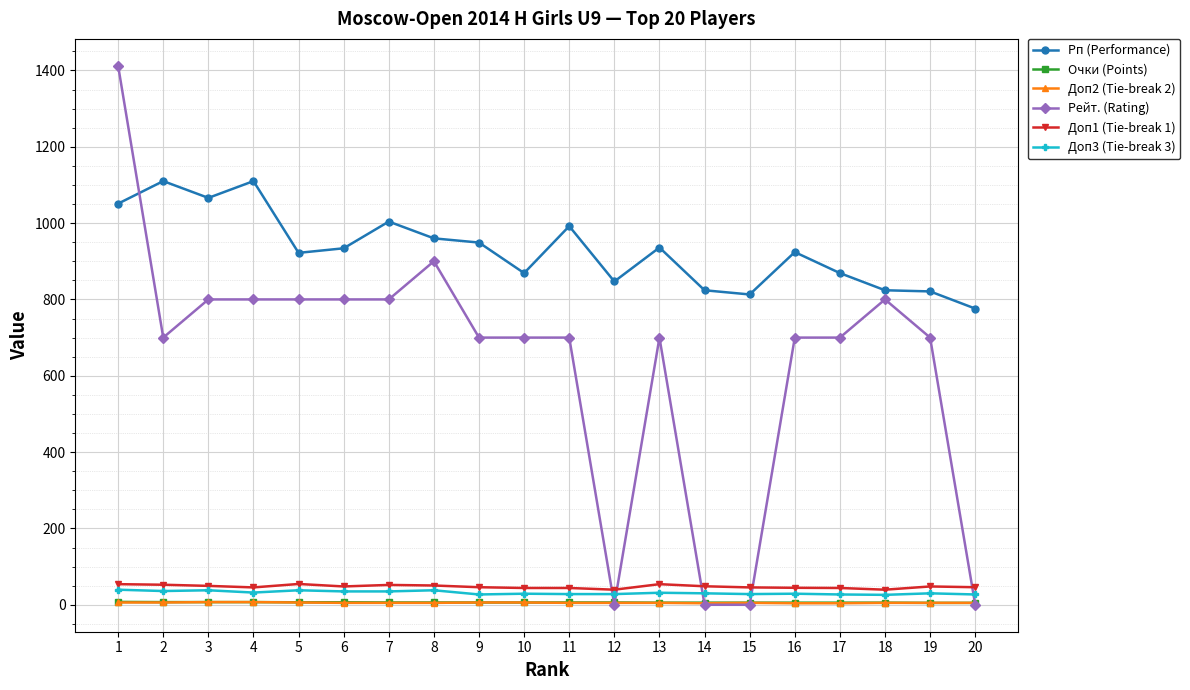

True or false: Рейт. (Rating) has more than 1 points higher than both neighbors.

True